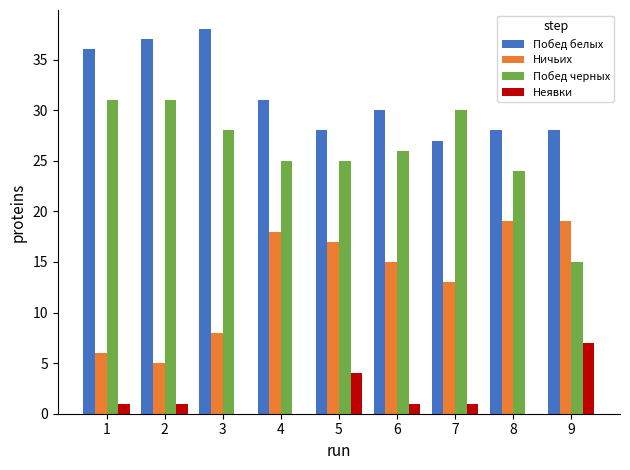

The Неявки series shows -4 at 3. True or false?

False